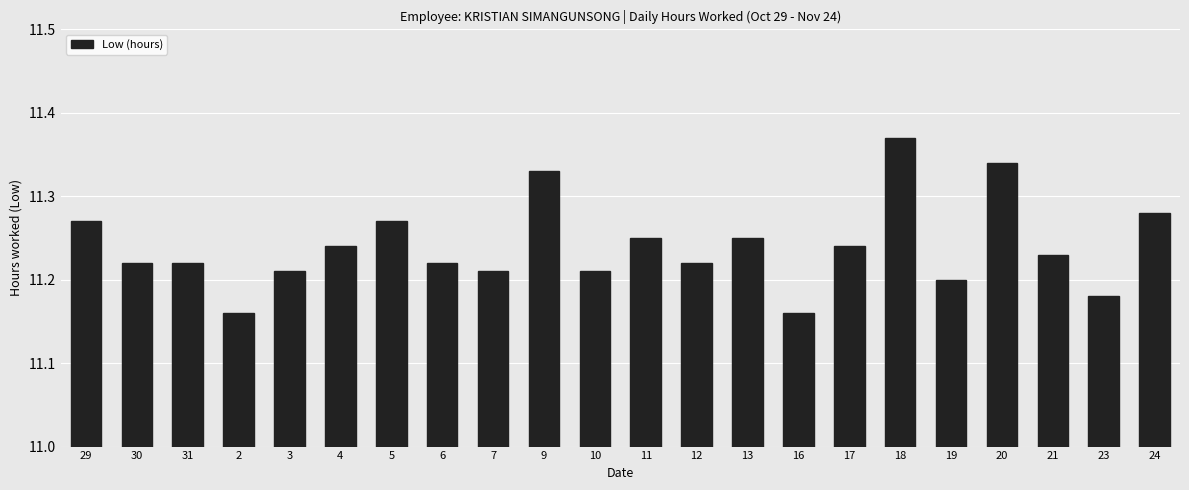

Does the chart contain any negative values?

No